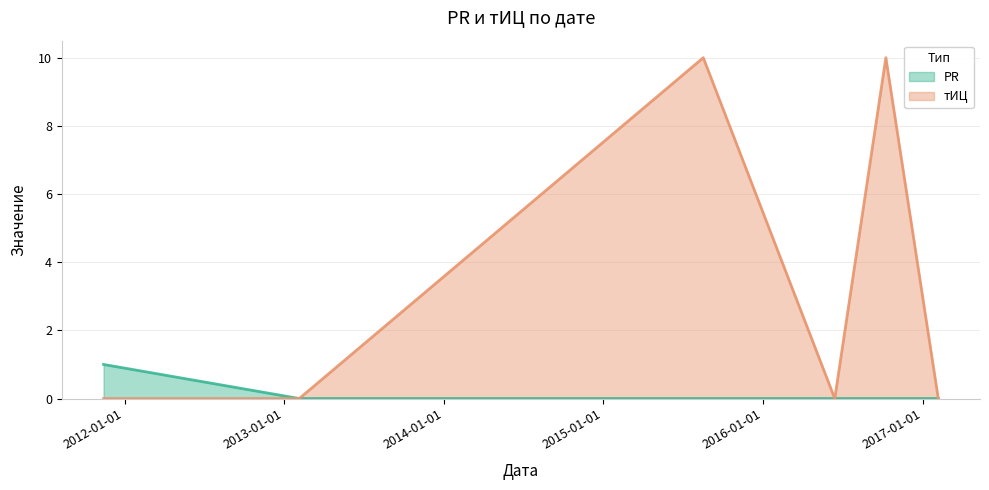

Reading right to left, transcribe all the data shown in this chart.

PR: 2017-02-06=0	2016-10-09=0	2016-06-14=0	2015-08-18=0	2013-02-04=0	2011-11-14=1
тИЦ: 2017-02-06=0	2016-10-09=10	2016-06-14=0	2015-08-18=10	2013-02-04=0	2011-11-14=0